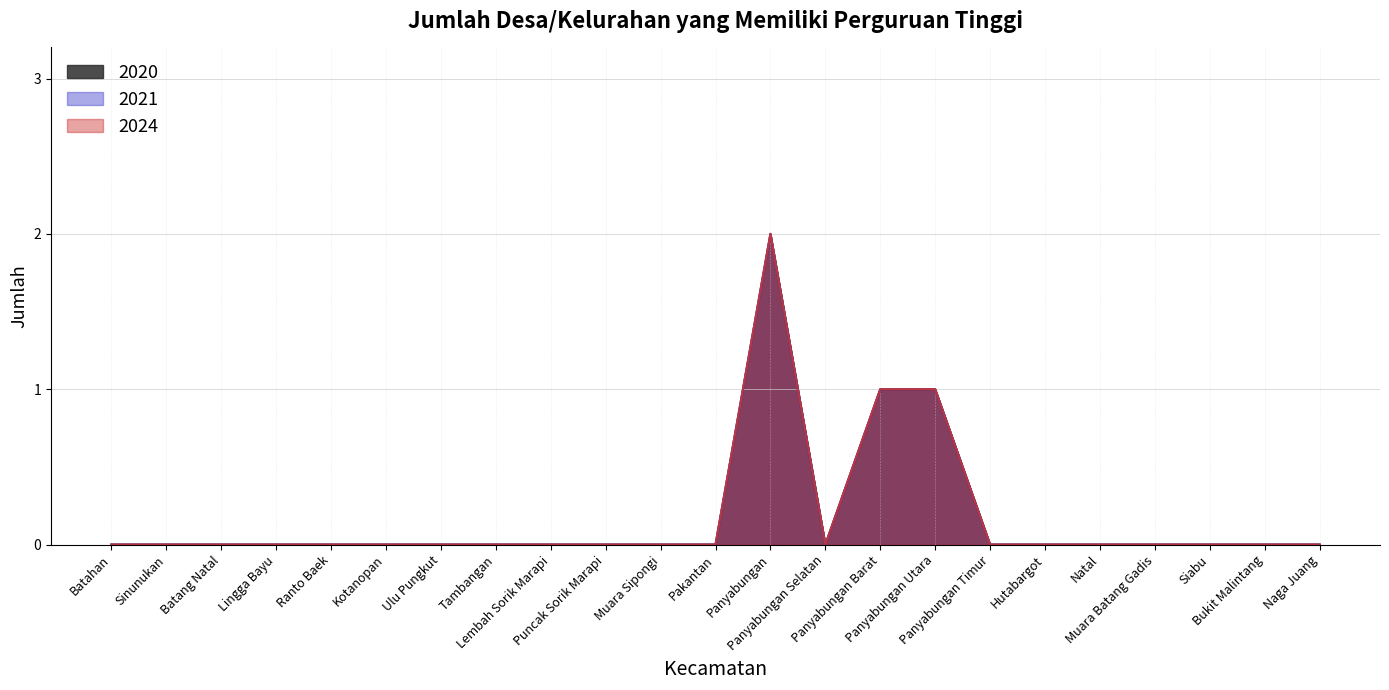

Count the number of categories in the chart.

23